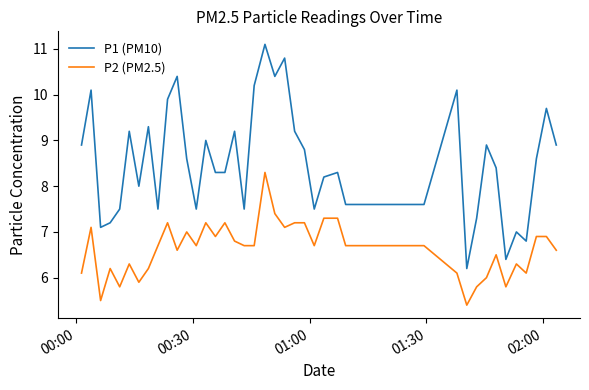

What is the minimum value shown in the chart?

5.4